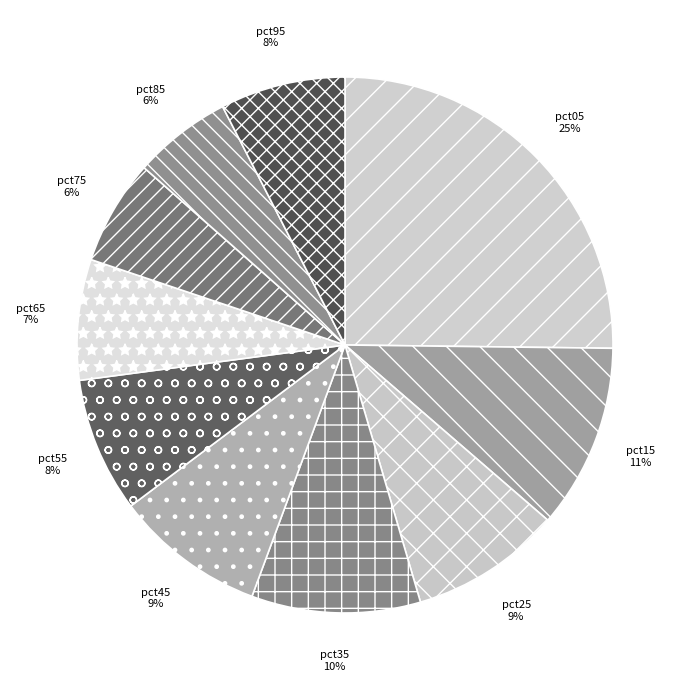

What is the largest slice in the pie chart?

pct05